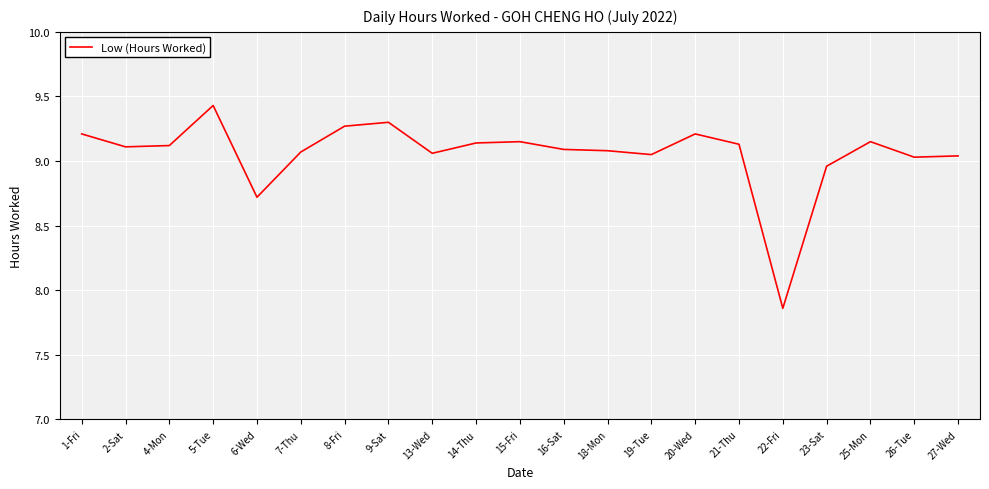

How many values are below 9?

3